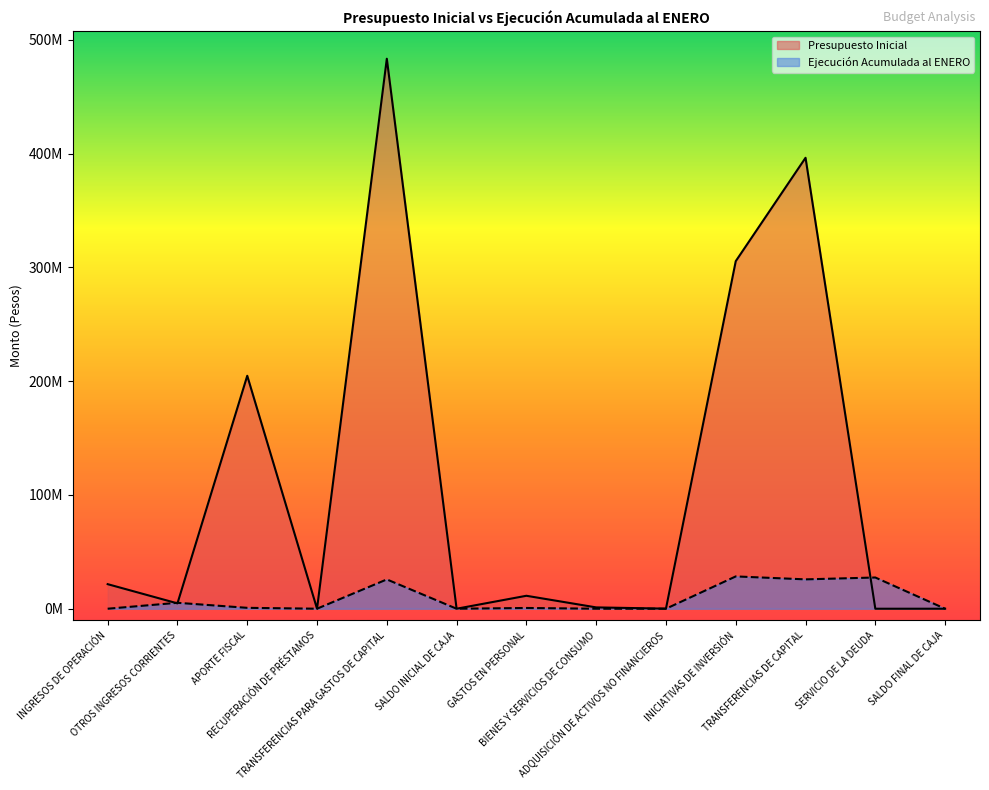

How many times do Presupuesto Inicial and Ejecución Acumulada al ENERO cross each other?

6